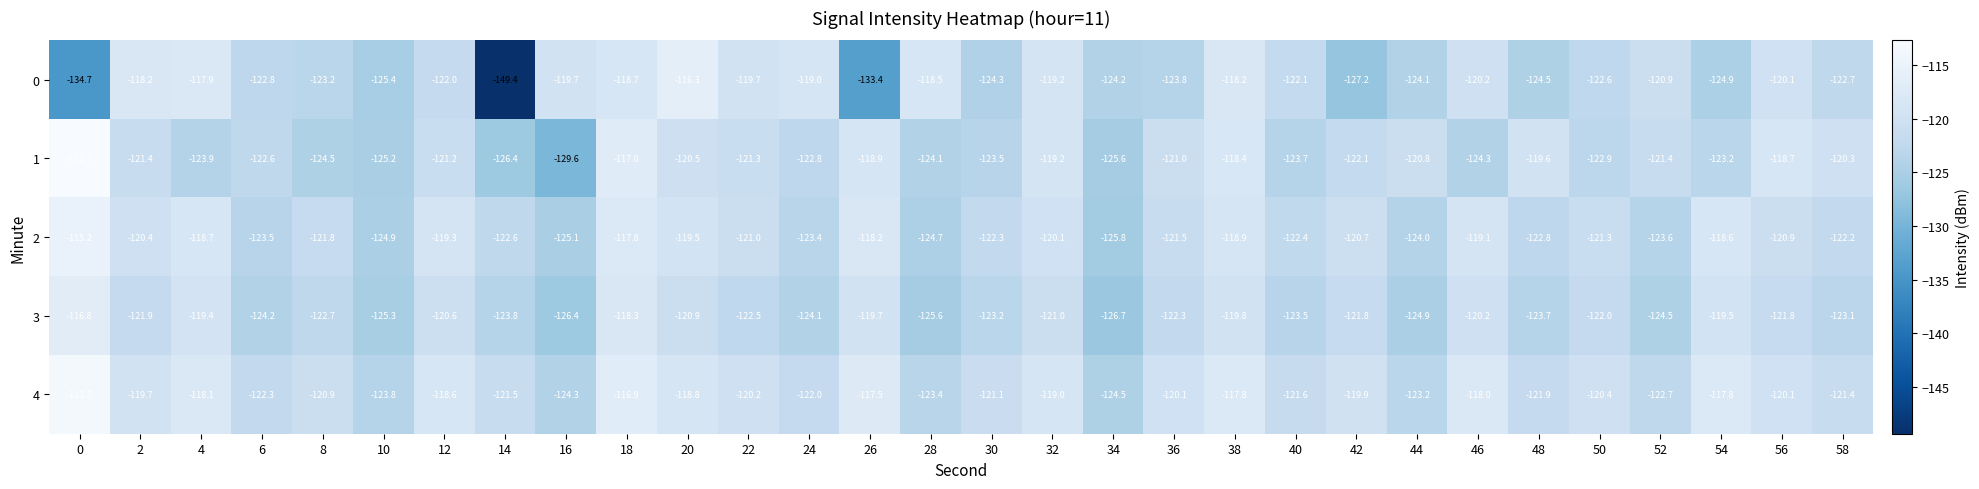

The value of 4 at 4 is -162.0. True or false?

False